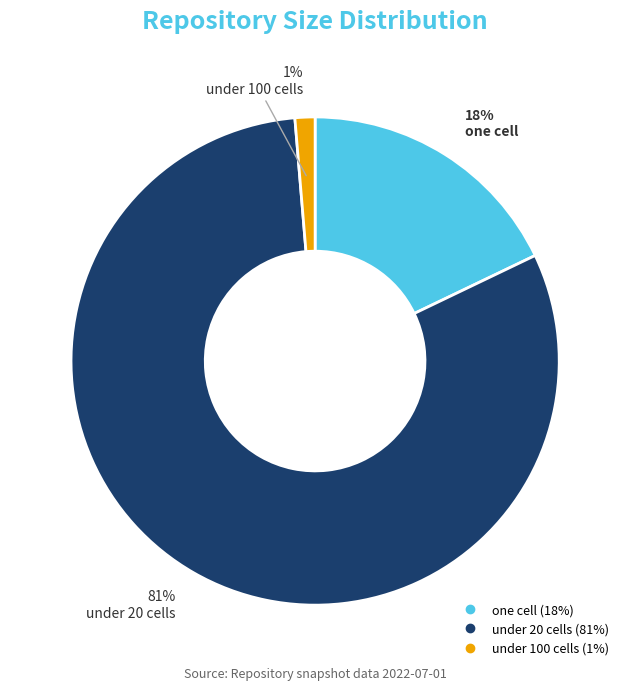

Is there a majority slice in this chart?

Yes